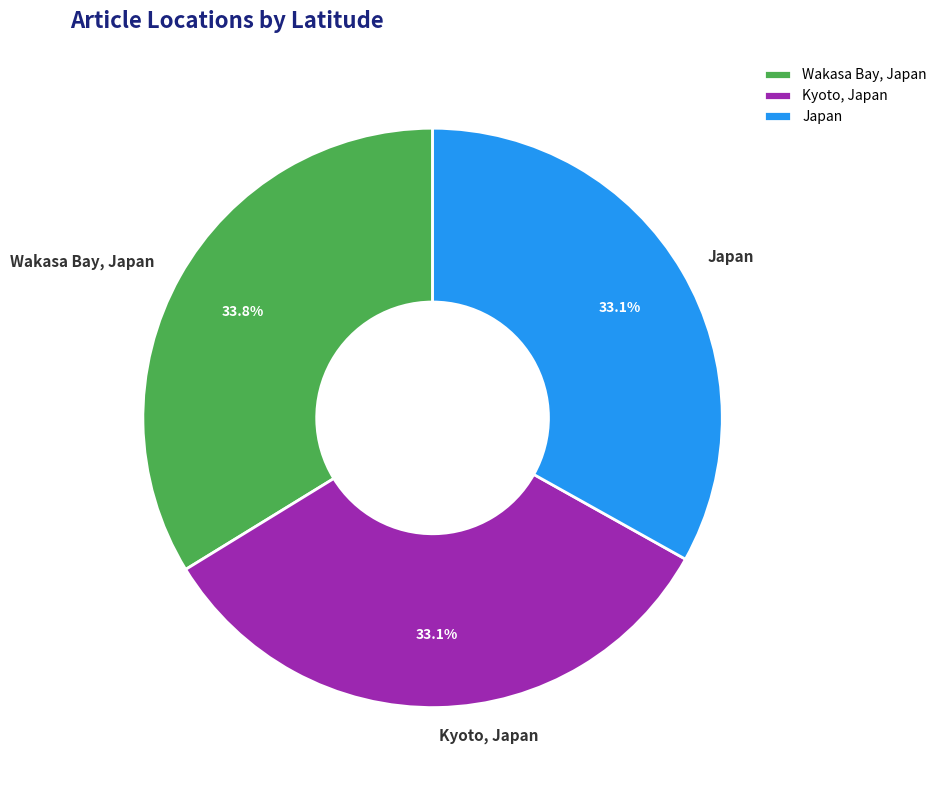

How many slices are in this pie chart?

3